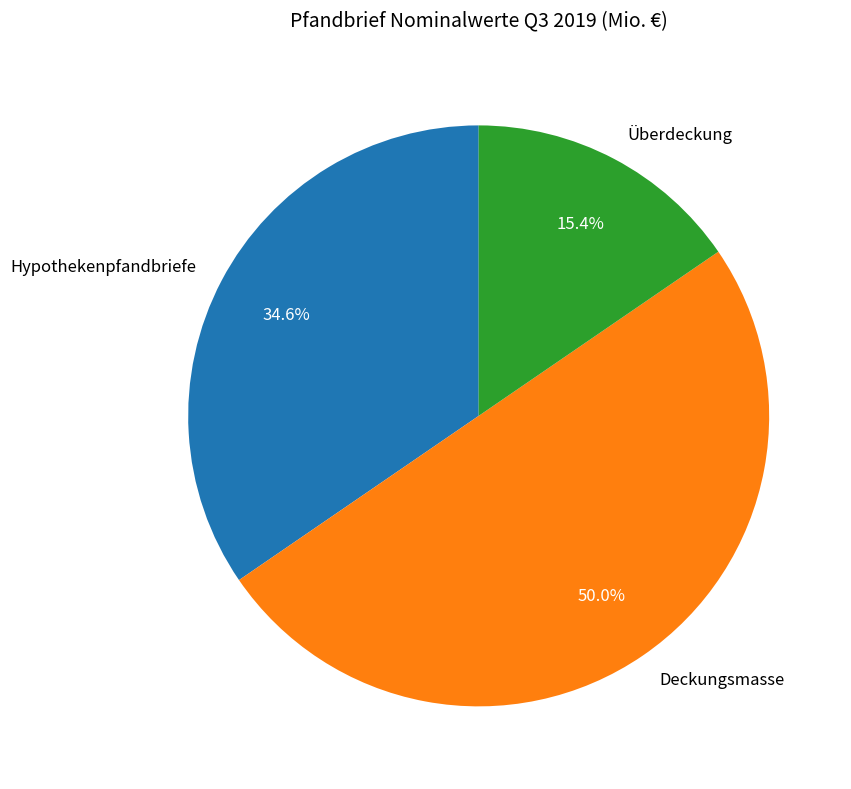

Does Hypothekenpfandbriefe account for over 50% of the chart?

No